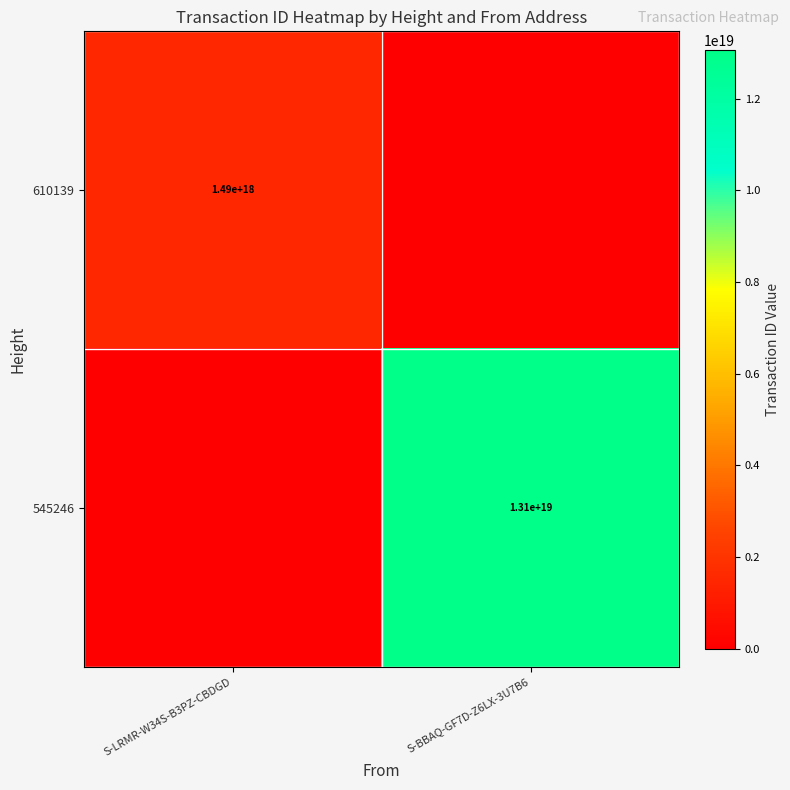

Between S-BBAQ-GF7D-Z6LX-3U7B6 and S-LRMR-W34S-B3PZ-CBDGD, which is larger?

S-LRMR-W34S-B3PZ-CBDGD